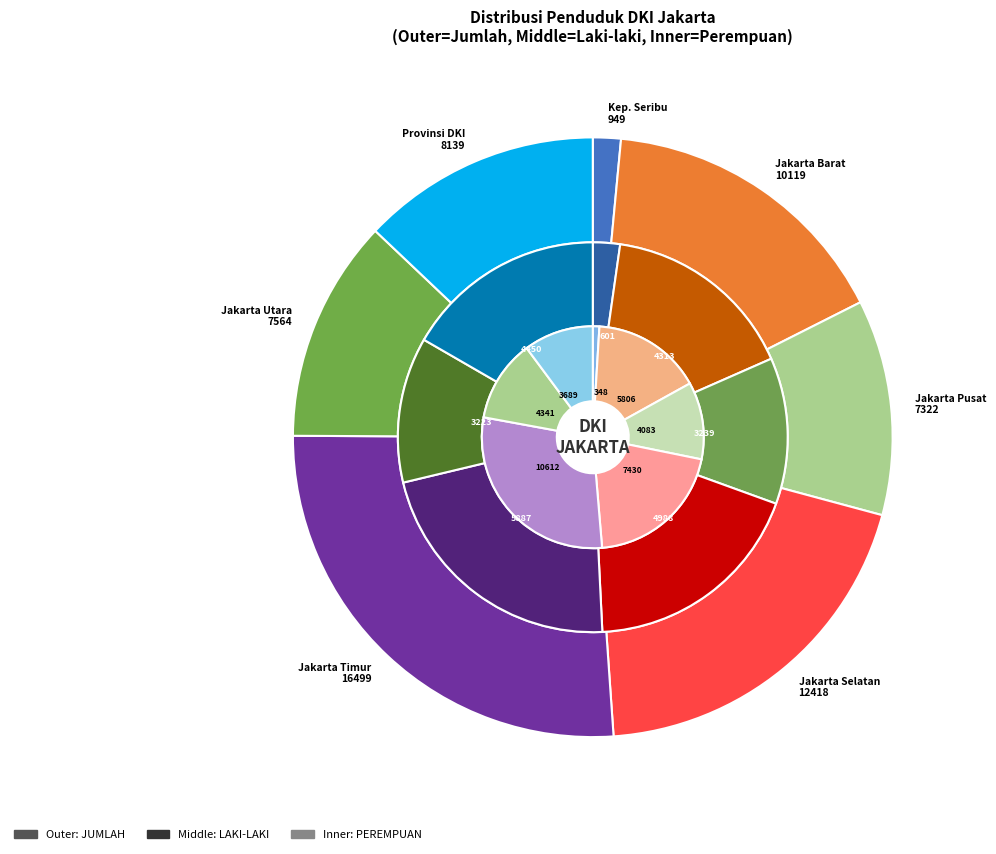

Is there any slice that represents more than half of the pie?

No